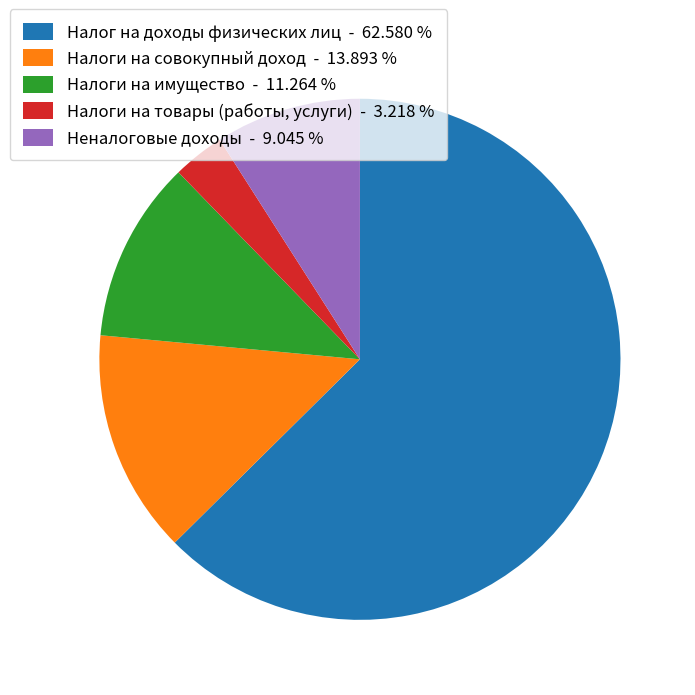

Which slice is the largest?

Налог на доходы физических лиц